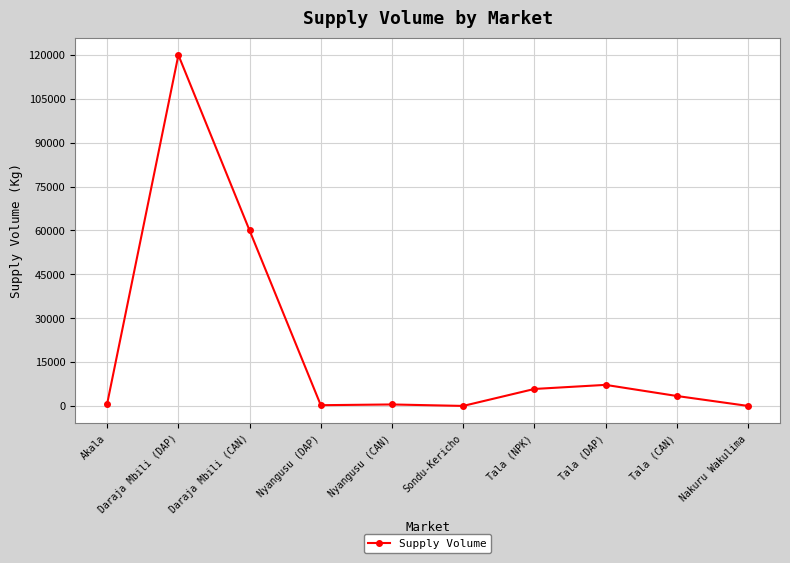

What is the label of the 3rd point from the left?

Daraja Mbili (CAN)